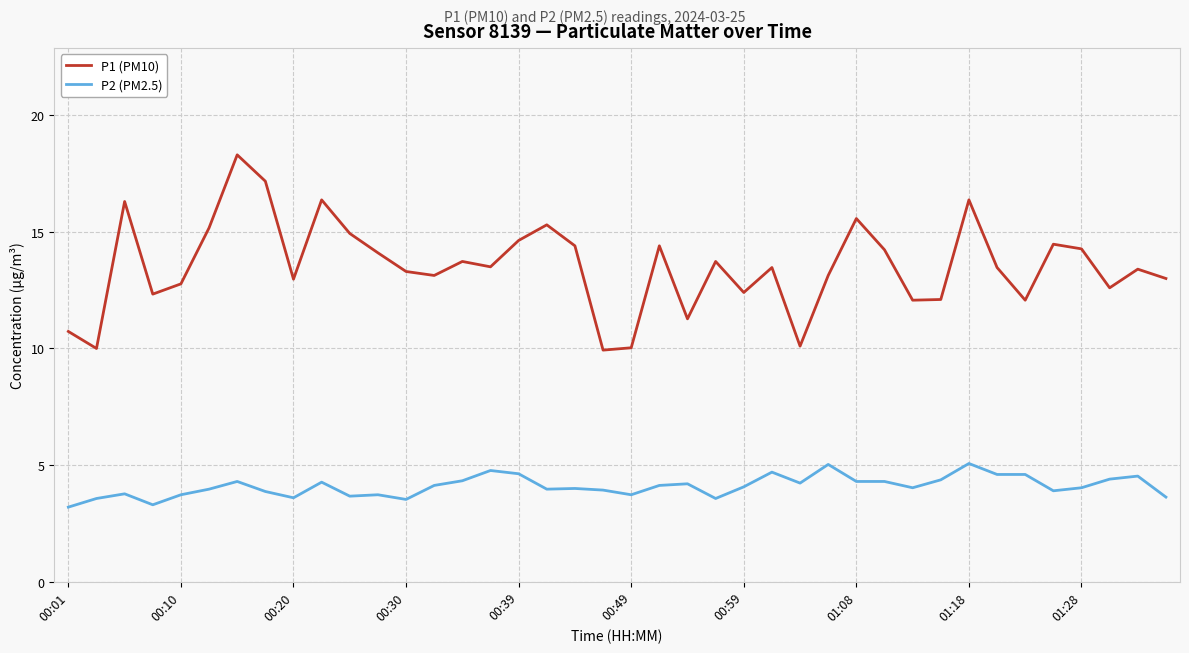

What is the difference between the maximum and minimum values in the P2 (PM2.5) series?

1.9